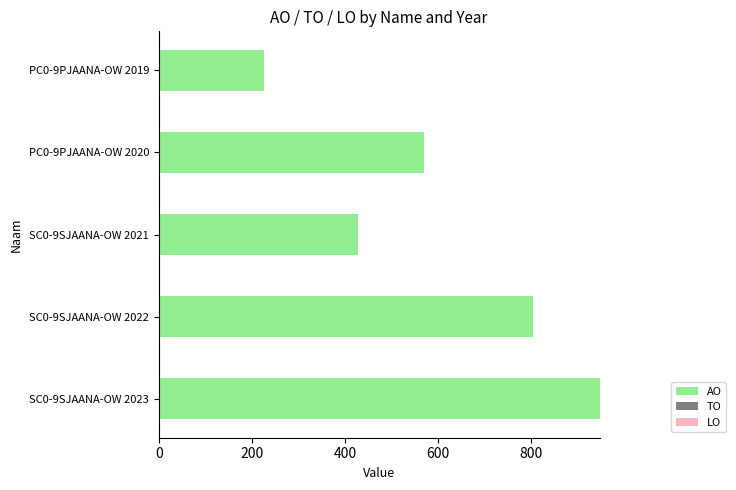

How many categories are shown in the chart?

5